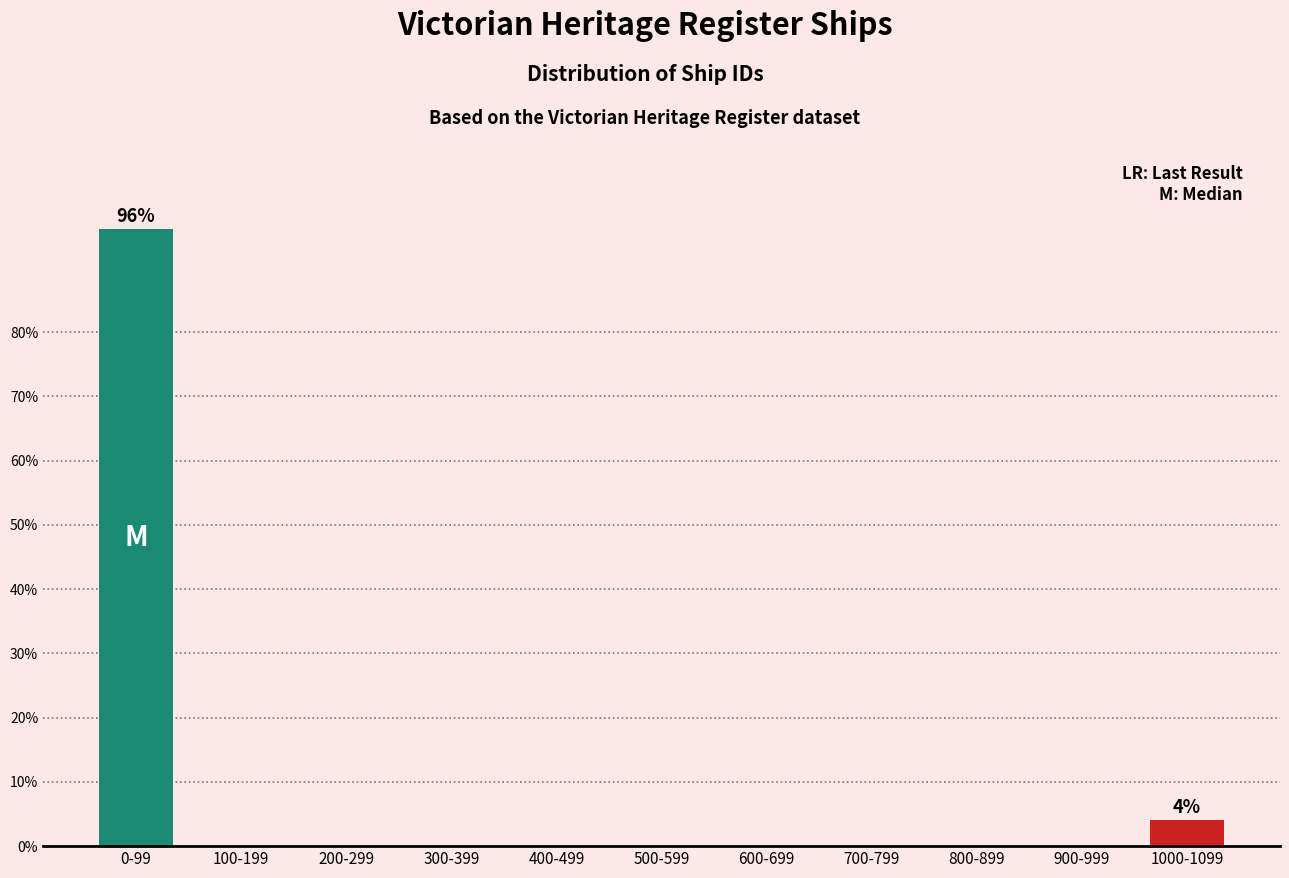

Reading left to right, list all the values displayed in this chart.

0-99=96	100-199=0	200-299=0	300-399=0	400-499=0	500-599=0	600-699=0	700-799=0	800-899=0	900-999=0	1000-1099=4